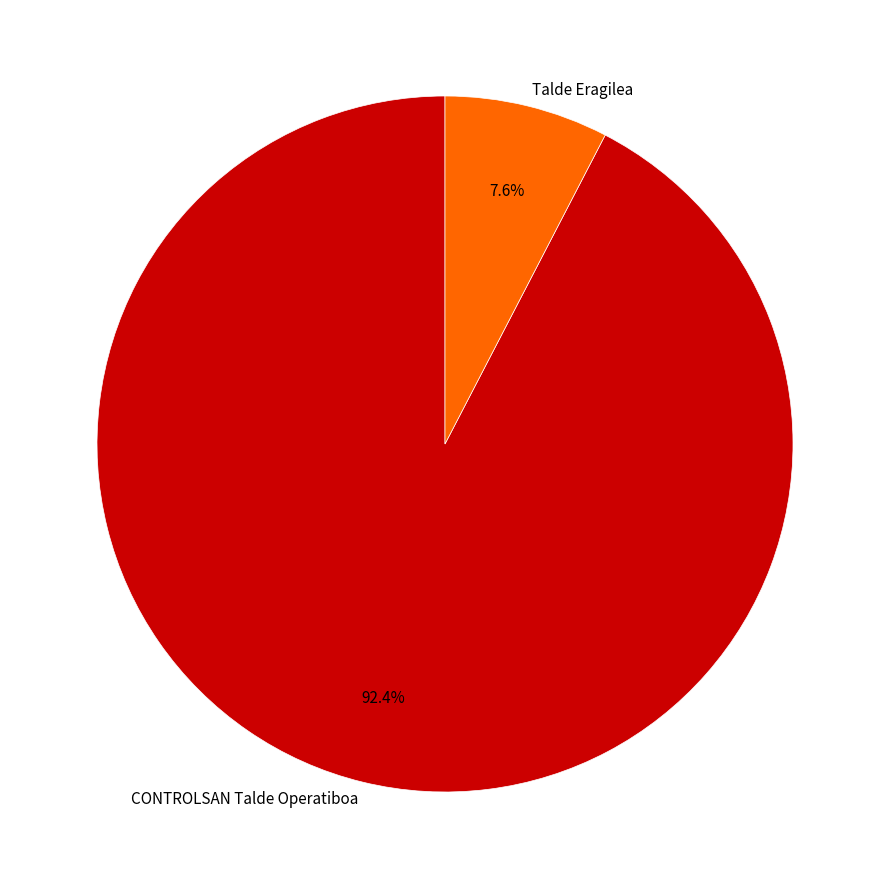

To the nearest percent, what portion does CONTROLSAN Talde Operatiboa represent?

92%